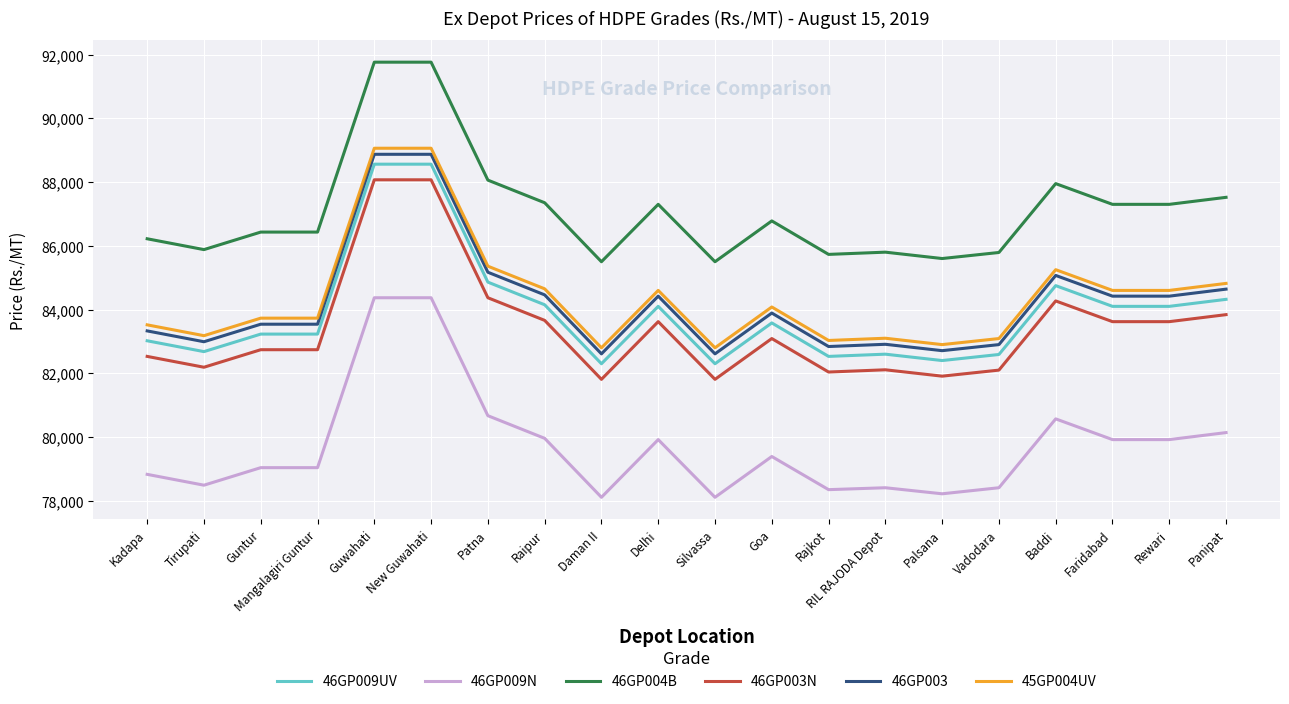

What position from the left is Goa?

12